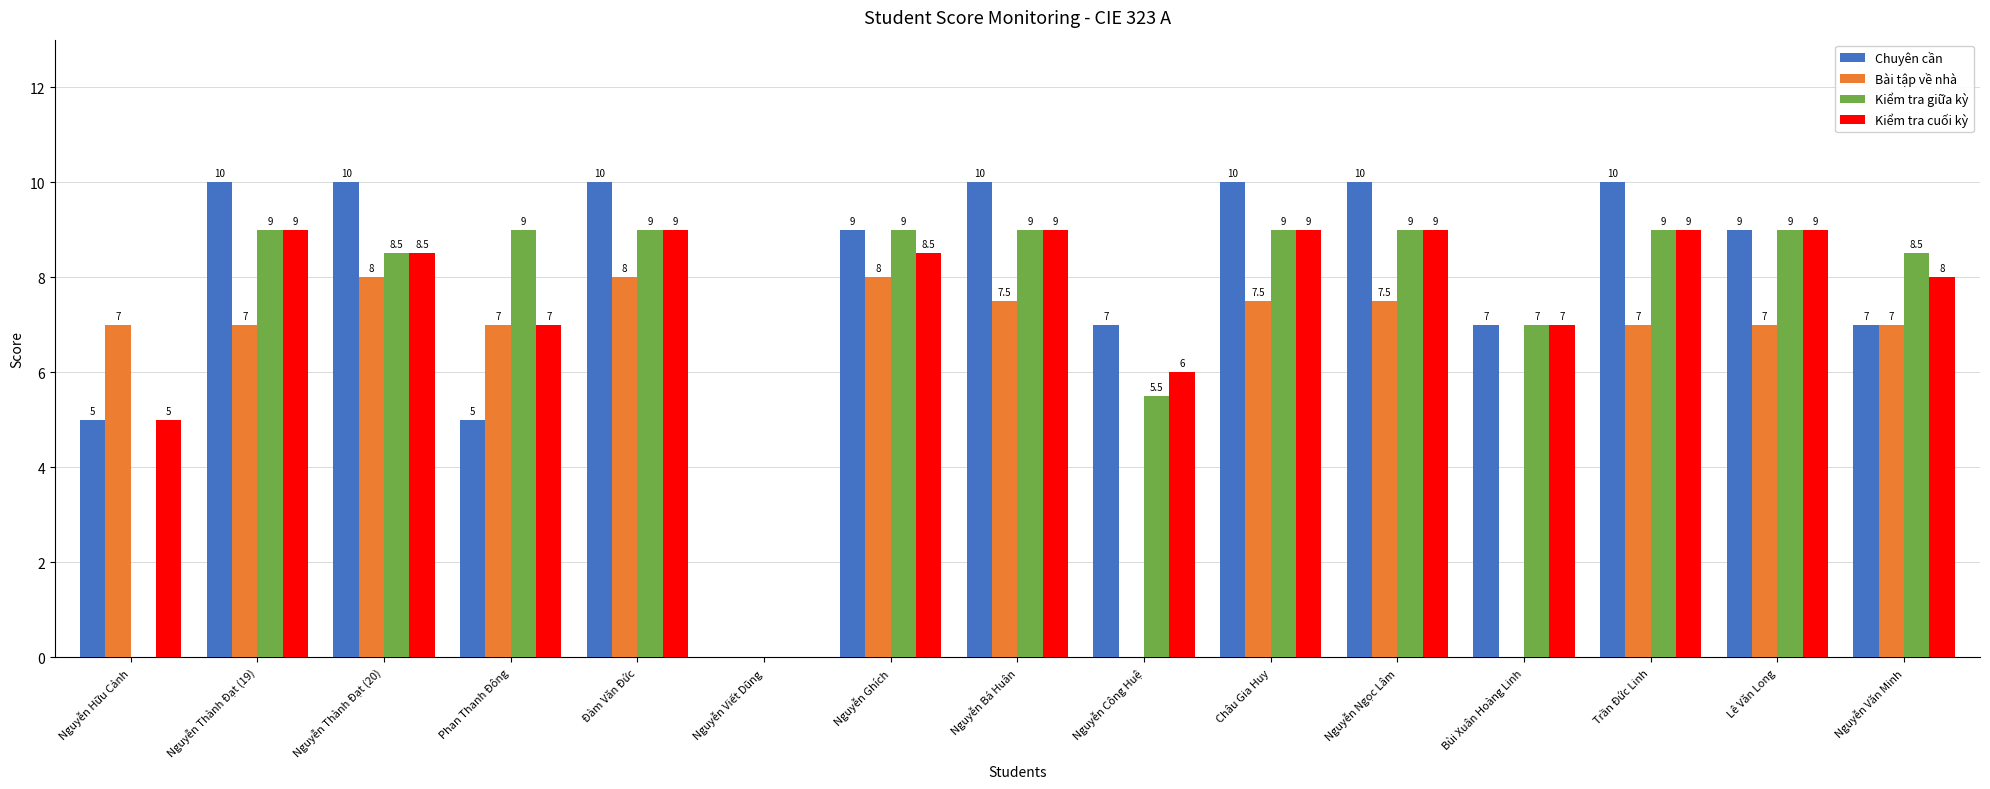

What is the greatest value displayed?

10.0